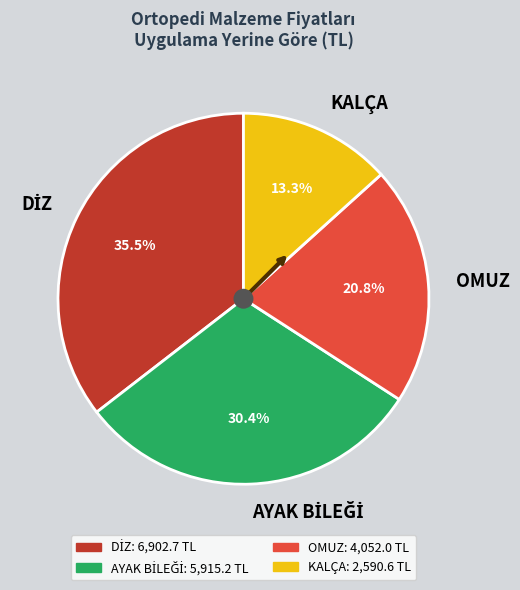

Which slice is the smallest?

KALÇA